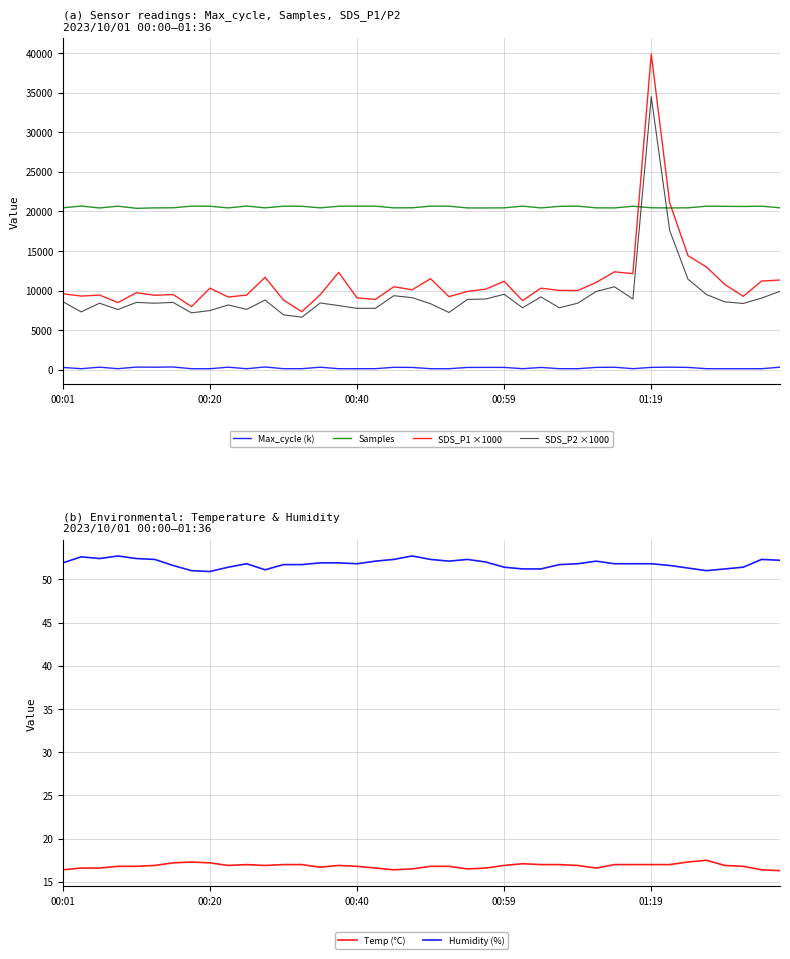

What is the lowest value of the SDS_P1 ×1000 series?

7330.0